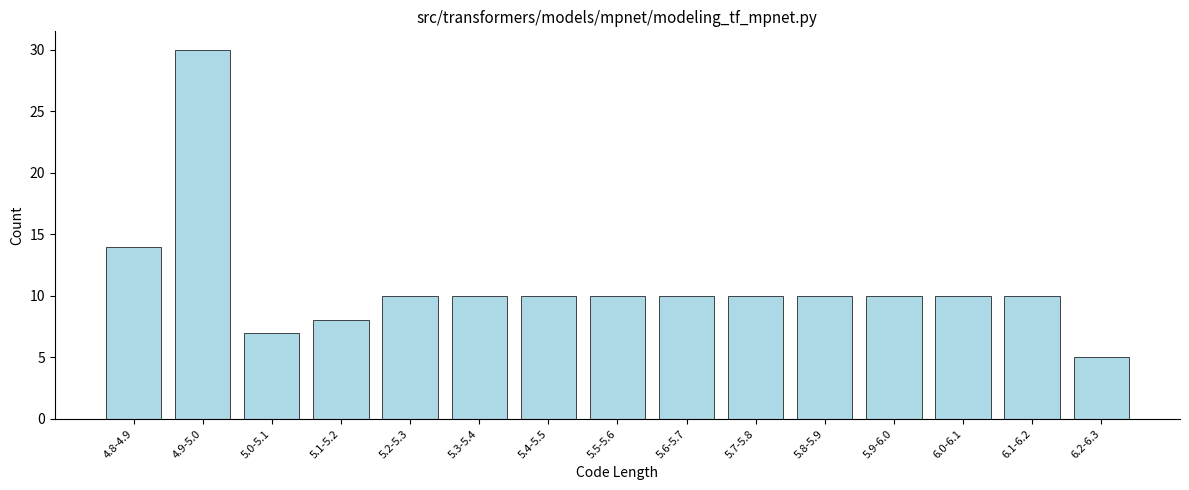

Reading right to left, list all the values displayed in this chart.

6.2-6.3=5	6.1-6.2=10	6.0-6.1=10	5.9-6.0=10	5.8-5.9=10	5.7-5.8=10	5.6-5.7=10	5.5-5.6=10	5.4-5.5=10	5.3-5.4=10	5.2-5.3=10	5.1-5.2=8	5.0-5.1=7	4.9-5.0=30	4.8-4.9=14